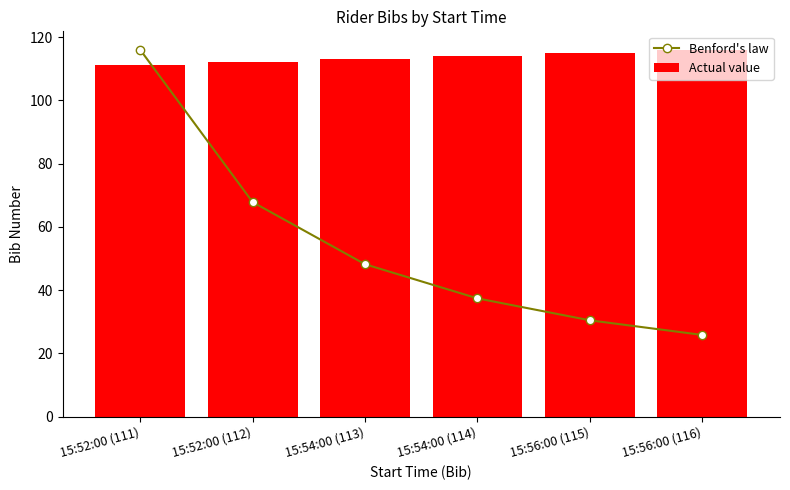

What is the difference between the maximum and minimum values in the Actual value series?

5